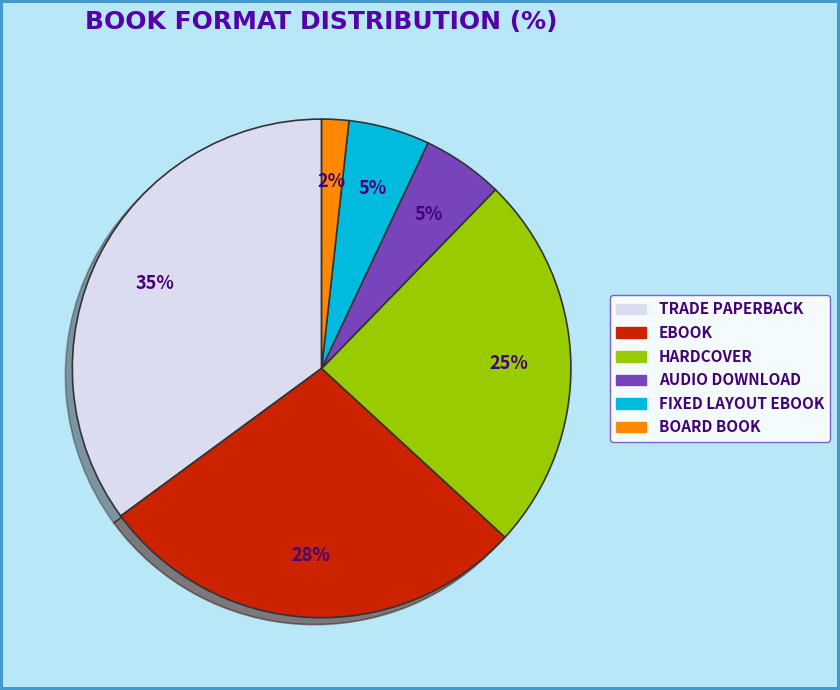

Is there a majority slice in this chart?

No